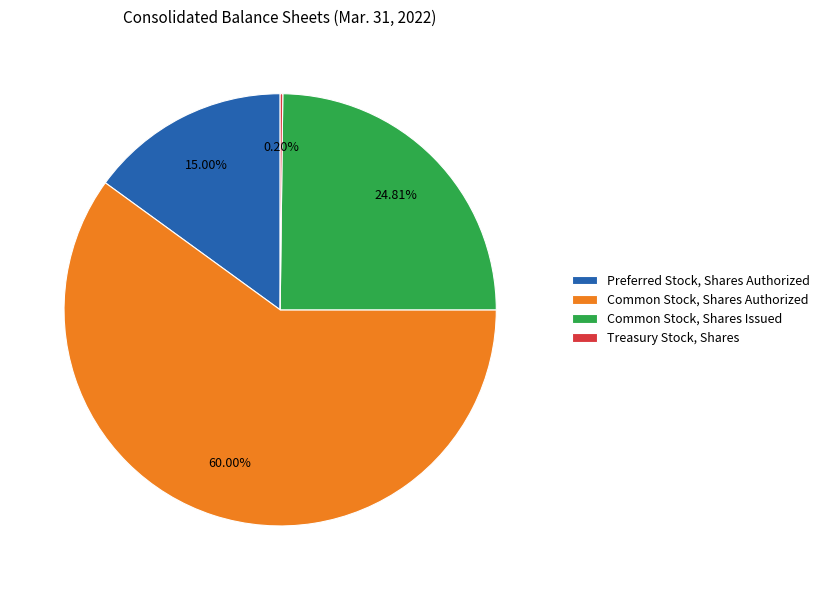

Which has a higher value, Preferred Stock, Shares Authorized or Common Stock, Shares Authorized?

Common Stock, Shares Authorized